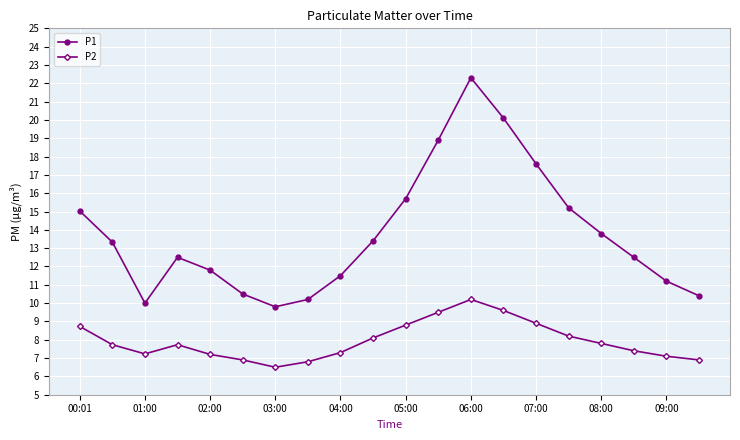

What is the value of the P2 point at the 6th from the left?

6.9